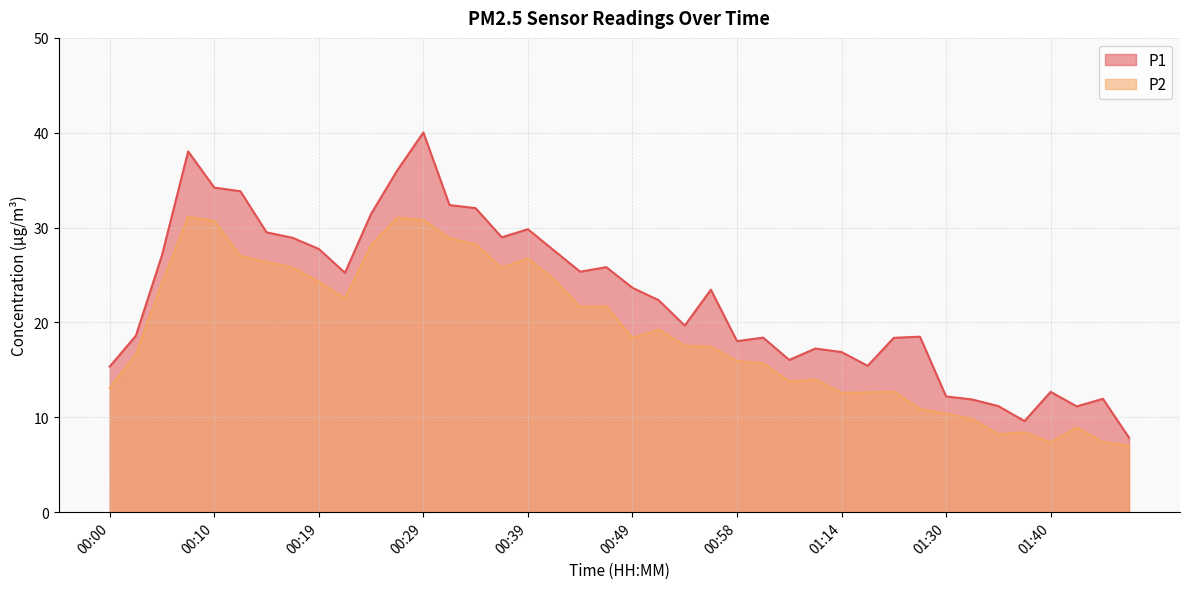

How many values in the P1 series exceed 23?

20